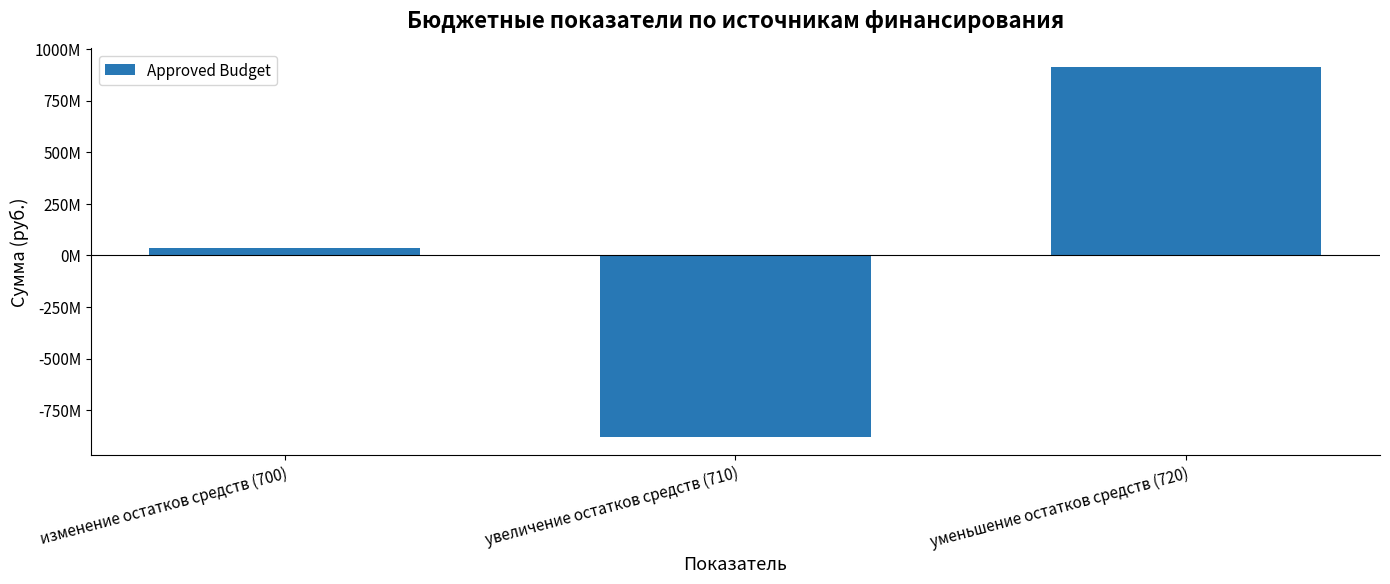

Are the bars horizontal?

No